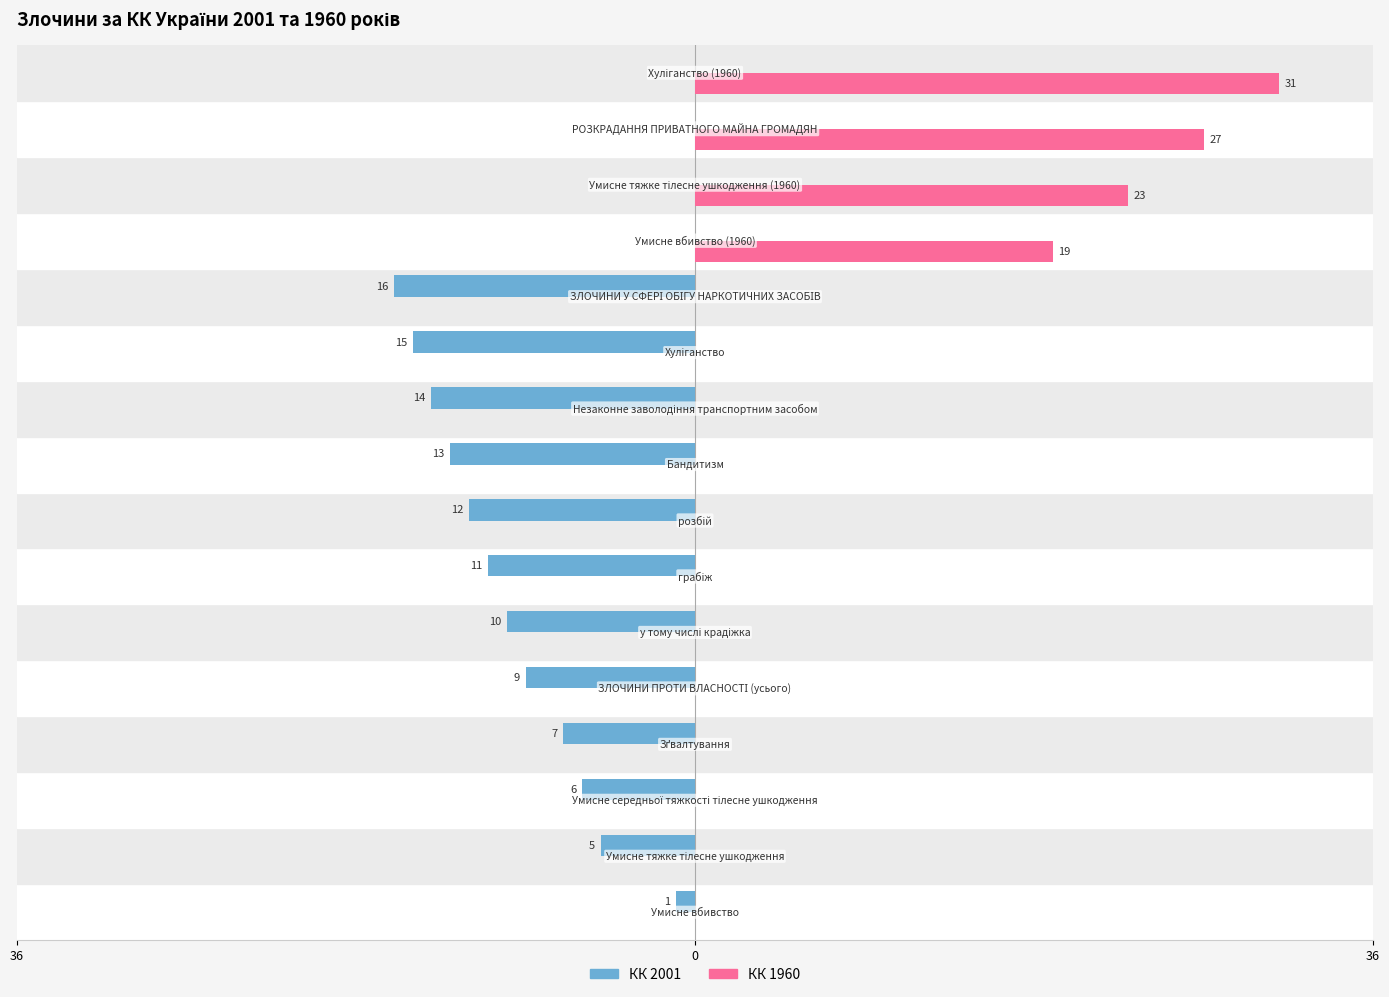

What are all the series names shown in the legend?

КК 2001, КК 1960